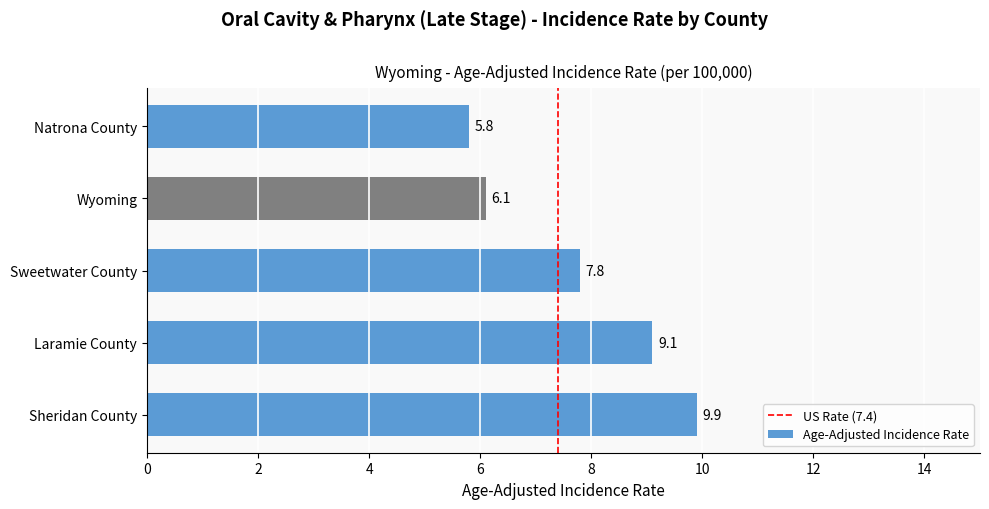

What is the greatest value displayed?

9.9